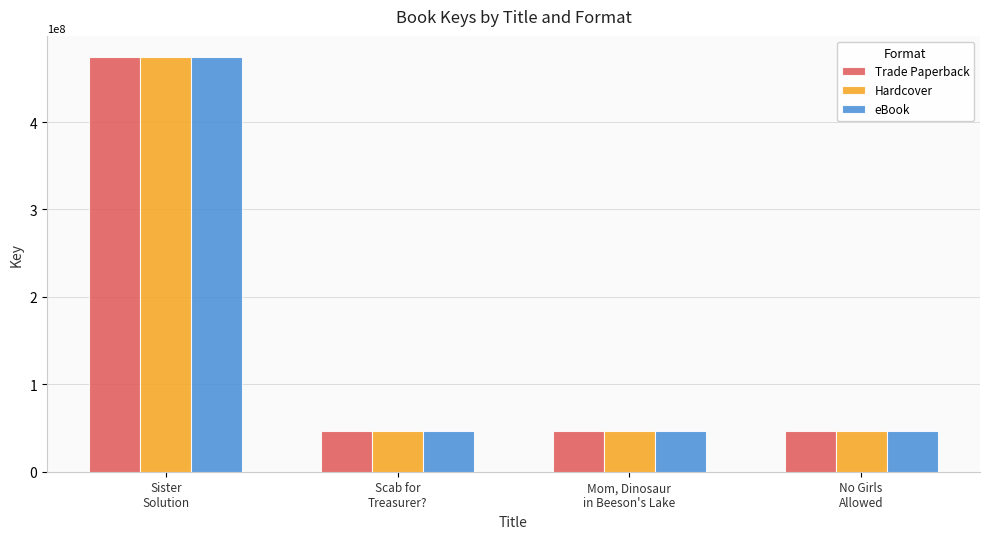

At which category is the sum across all series the highest?

Sister
Solution